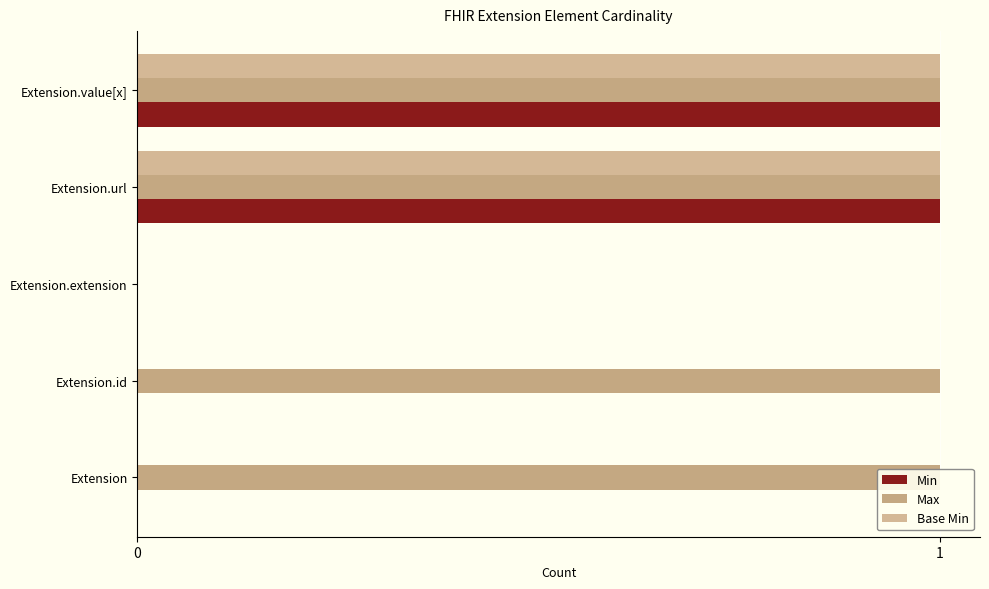

Count the number of categories in the chart.

5